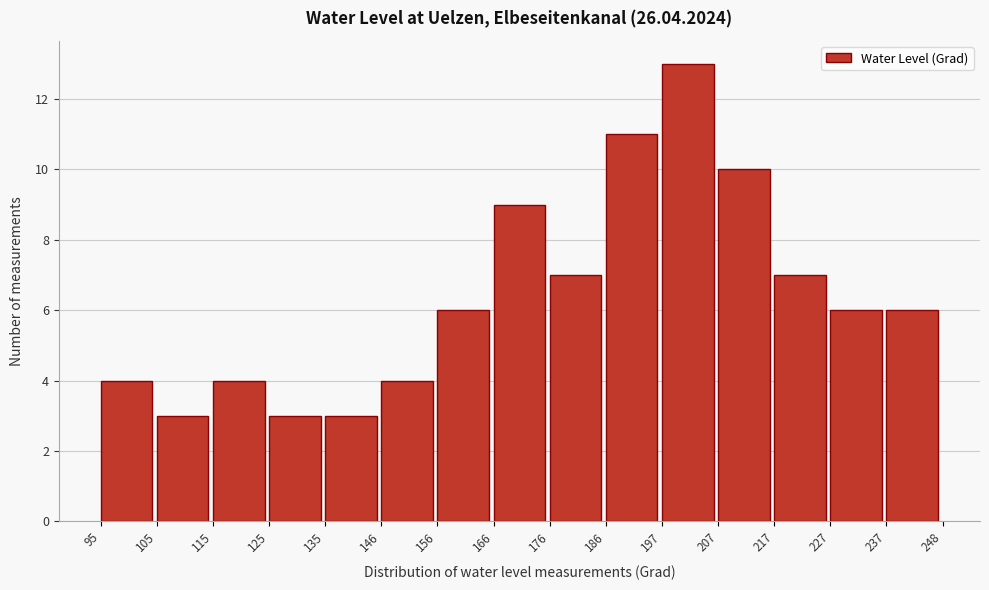

Reading left to right, list every bar in this chart as the range it spans on the x-axis followed by its height. The values are not printed on the chart, so give them approximately, as read against the axis.

95 to 105: 4
105 to 115: 3
115 to 125: 4
125 to 135: 3
135 to 146: 3
146 to 156: 4
156 to 166: 6
166 to 176: 9
176 to 186: 7
186 to 197: 11
197 to 207: 13
207 to 217: 10
217 to 227: 7
227 to 237: 6
237 to 248: 6